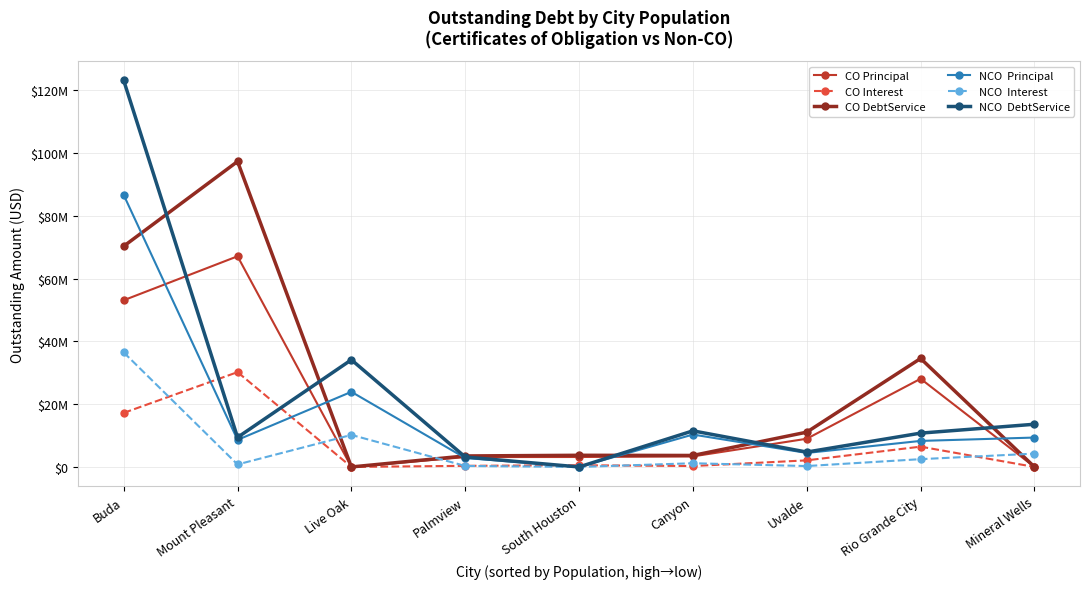

Does the chart have visible grid lines?

Yes